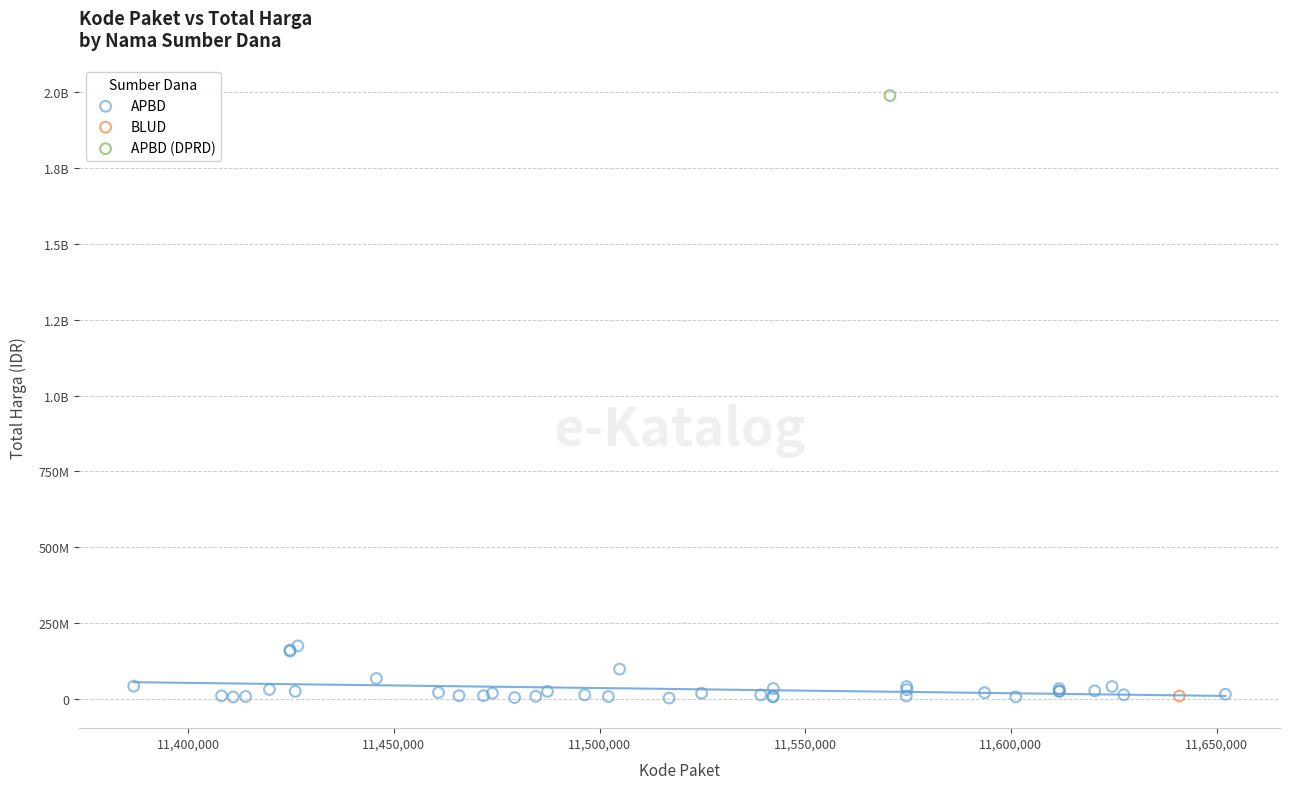

What are all the series names shown in the legend?

APBD, BLUD, APBD (DPRD)